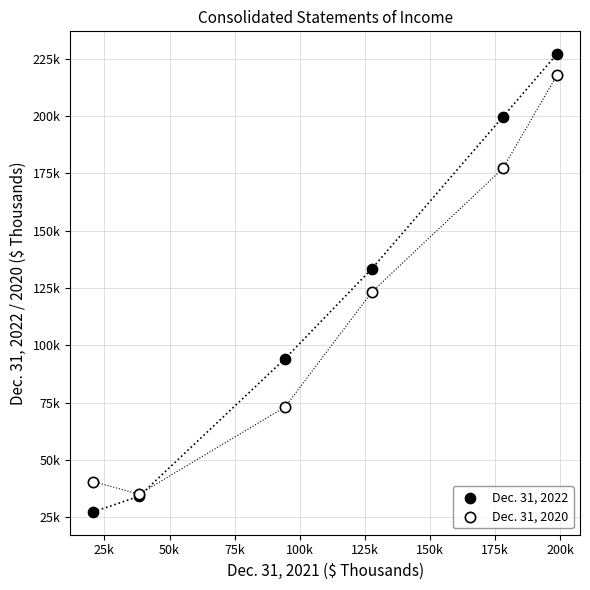

What are all the series names shown in the legend?

Dec. 31, 2022, Dec. 31, 2020